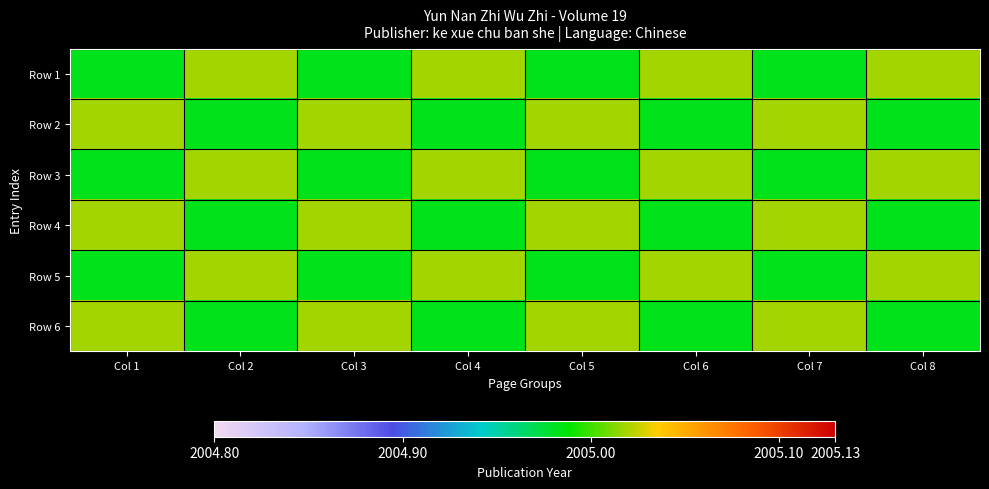

Rank the series by their maximum value, from lowest to highest.

Row 1, Row 2, Row 3, Row 4, Row 5, Row 6